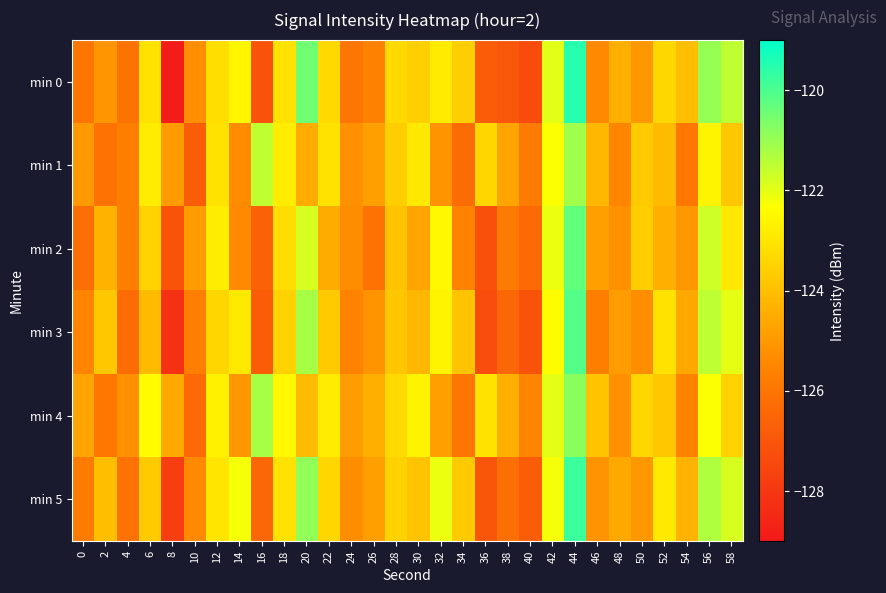

What is the spread (max minus min) of values at 30?

2.1